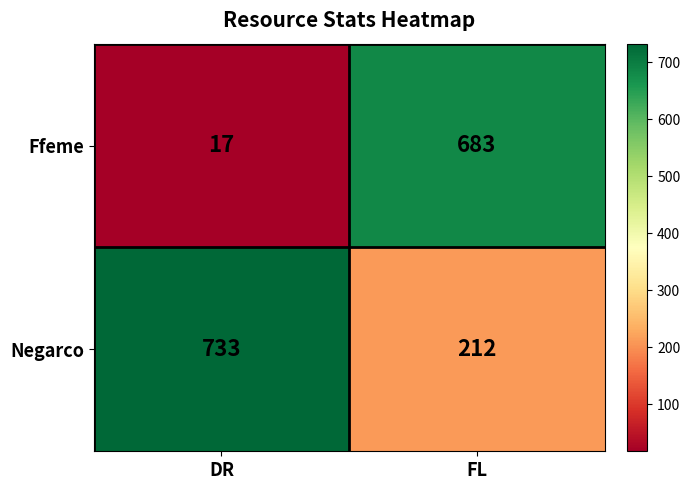

Reading left to right, extract all data points from this chart.

Ffeme: 17	683
Negarco: 733	212